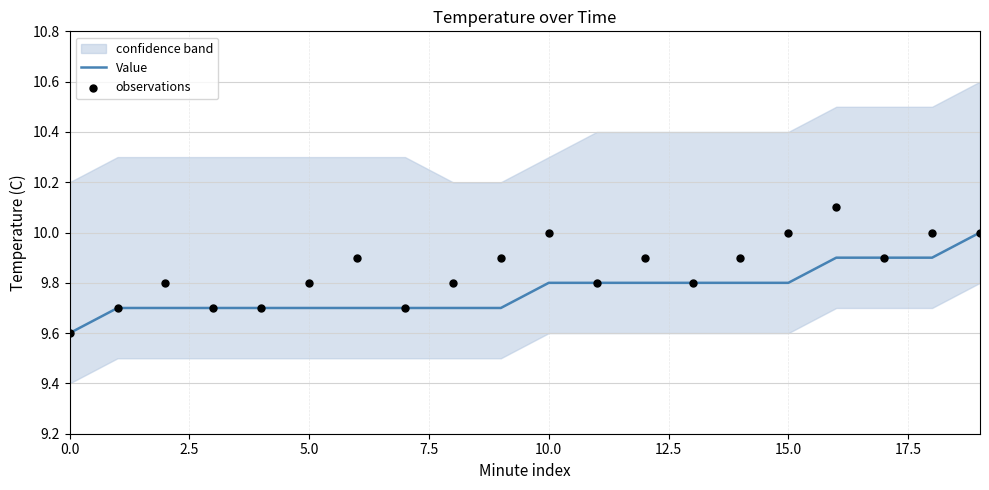

What is the maximum value for Value?

10.0